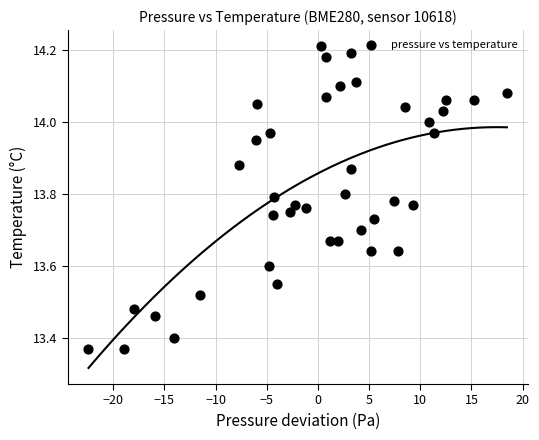

What is the range of Y values (max minus min)?

0.8